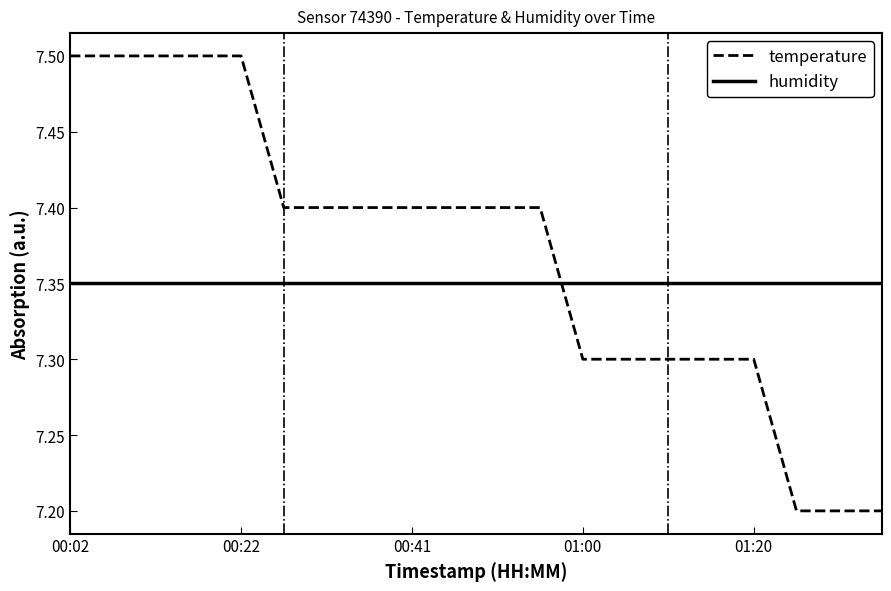

Rank the series by their average value, from highest to lowest.

temperature, humidity